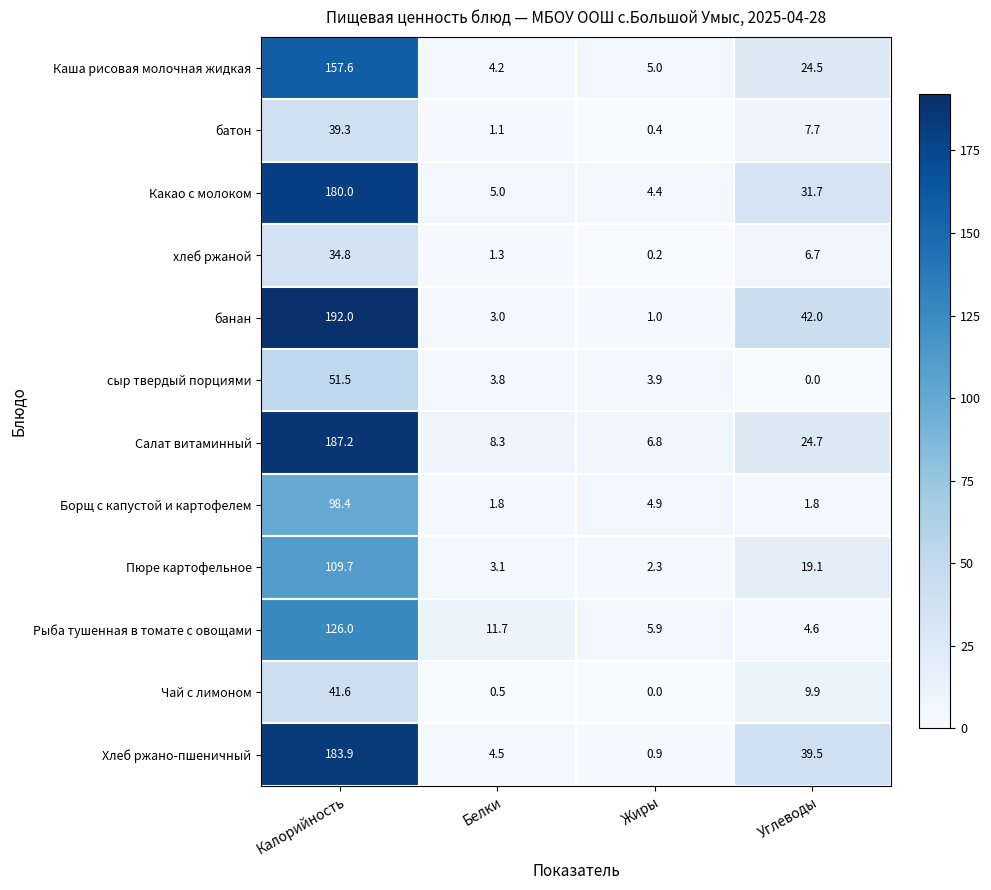

What is the difference between the maximum and second lowest values in the Салат витаминный series?

178.9